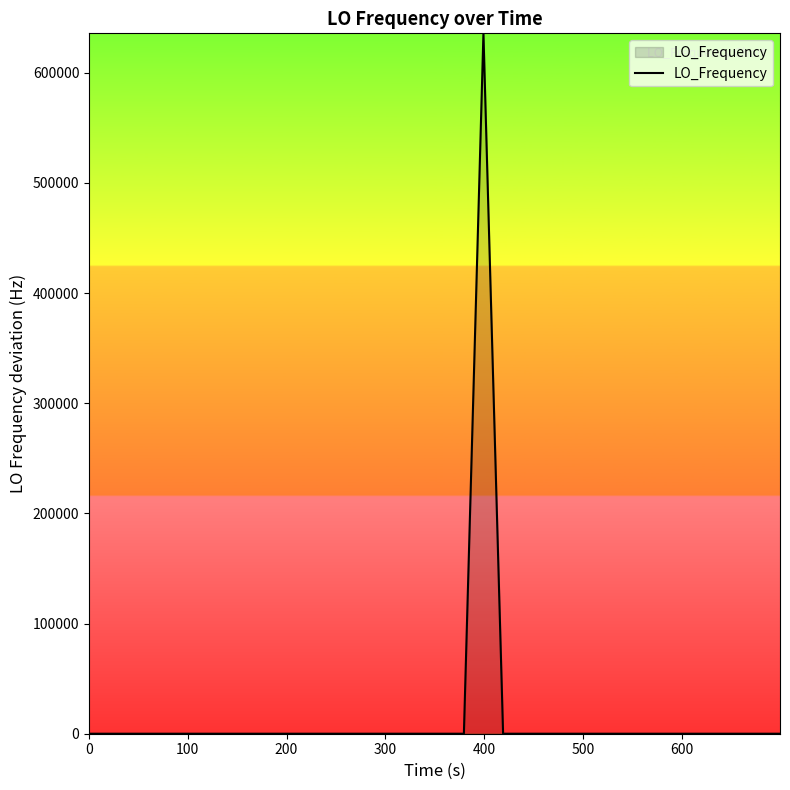

How many interior local valleys (lower than both neighbors) does the data have?

7